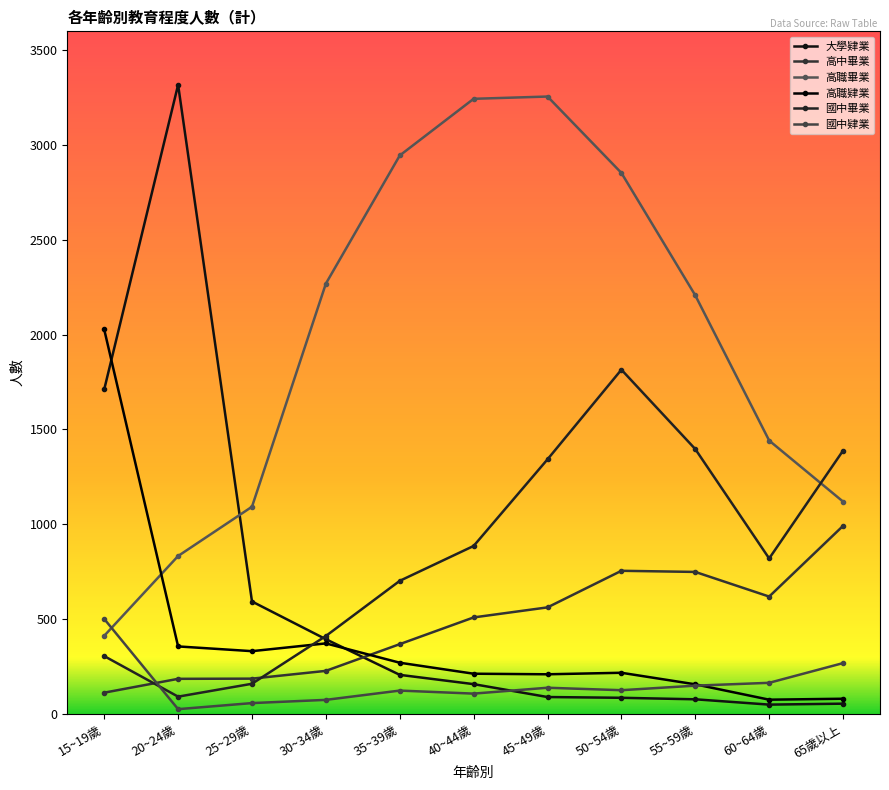

At which category is the sum across all series the highest?

50~54歲